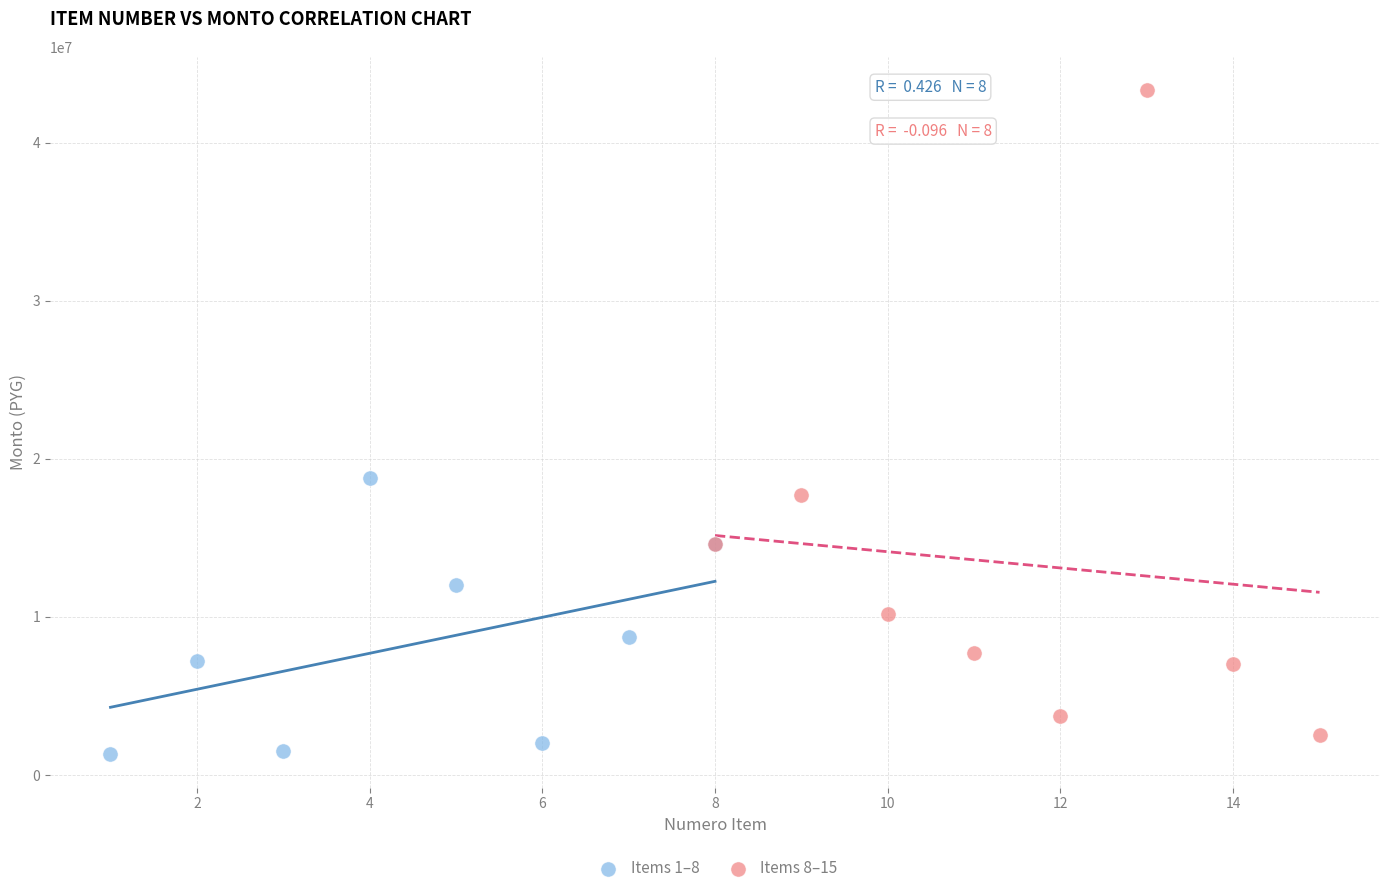

Which series contains the lowest Y value?

Items 1–8